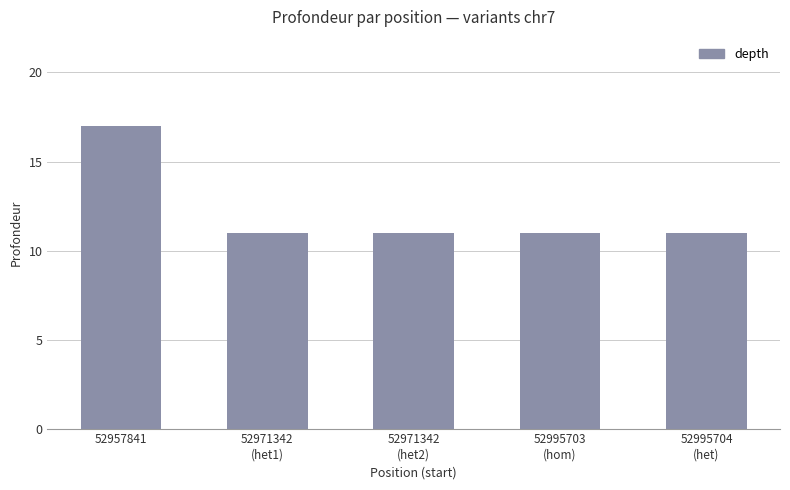

What is the smallest value displayed?

11